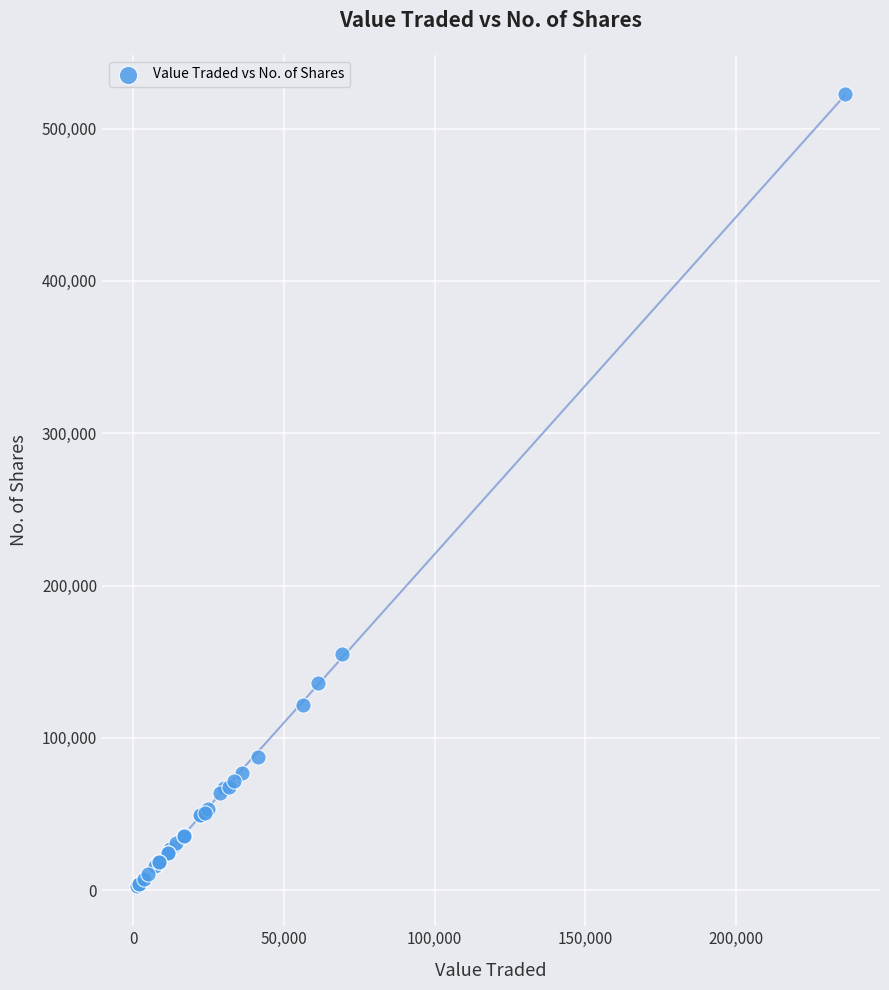

What Y value in the scatter plot is closest to 262702?

155096